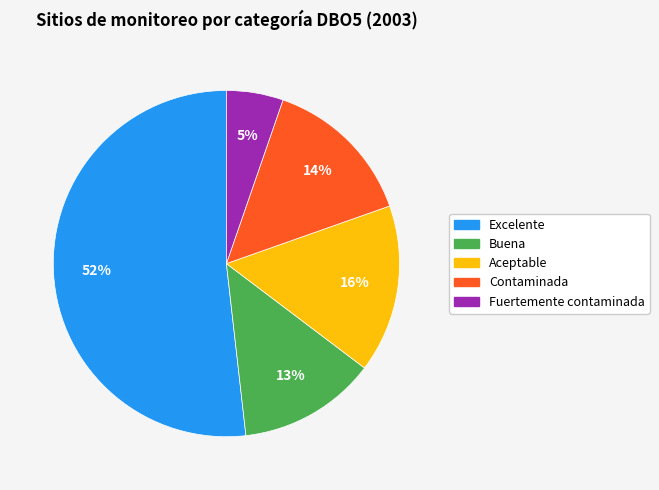

To the nearest percent, what portion does Buena represent?

13%